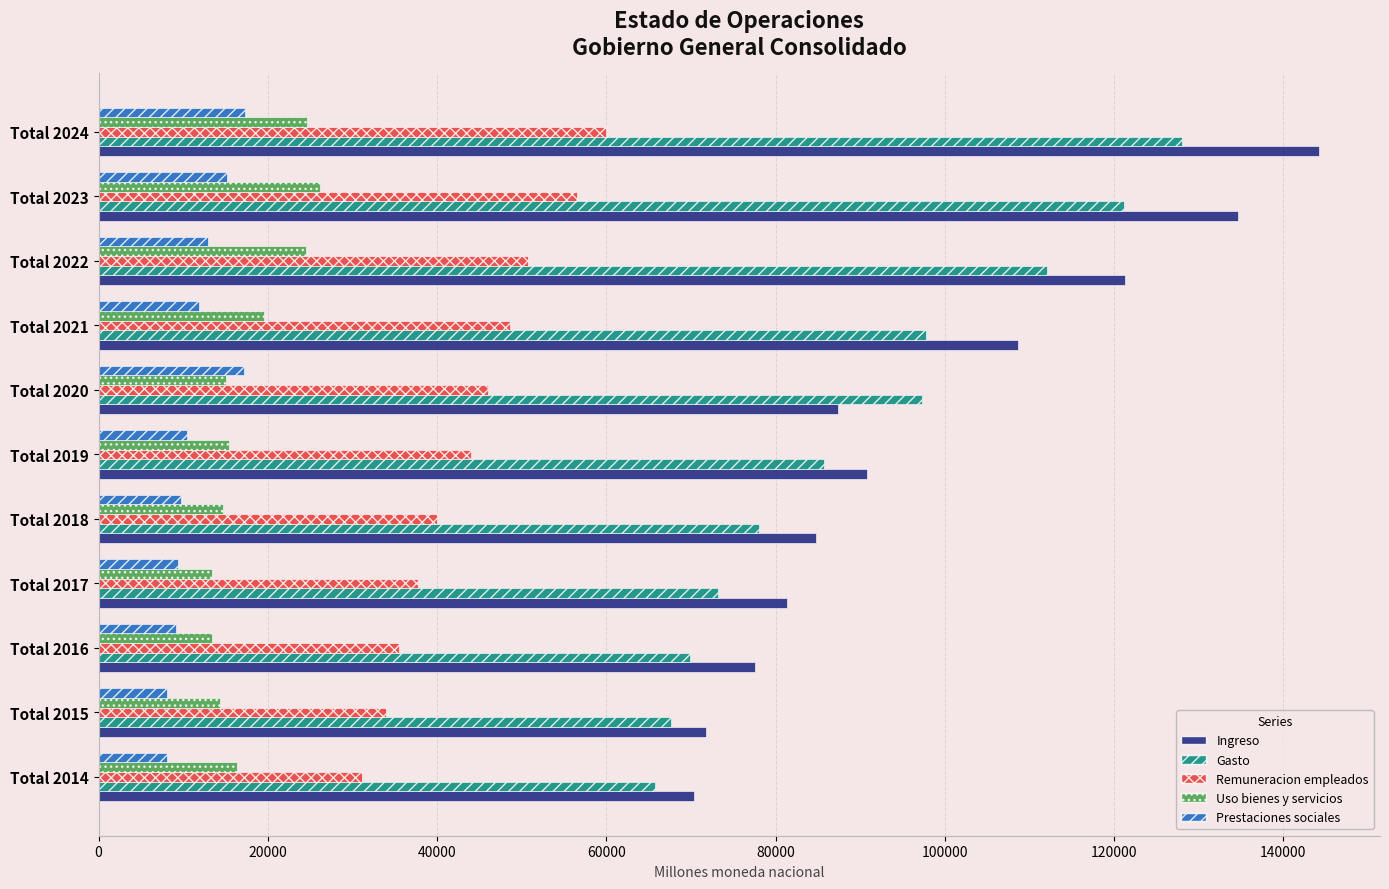

The value of Prestaciones sociales at Total 2022 is 12921.5. True or false?

True